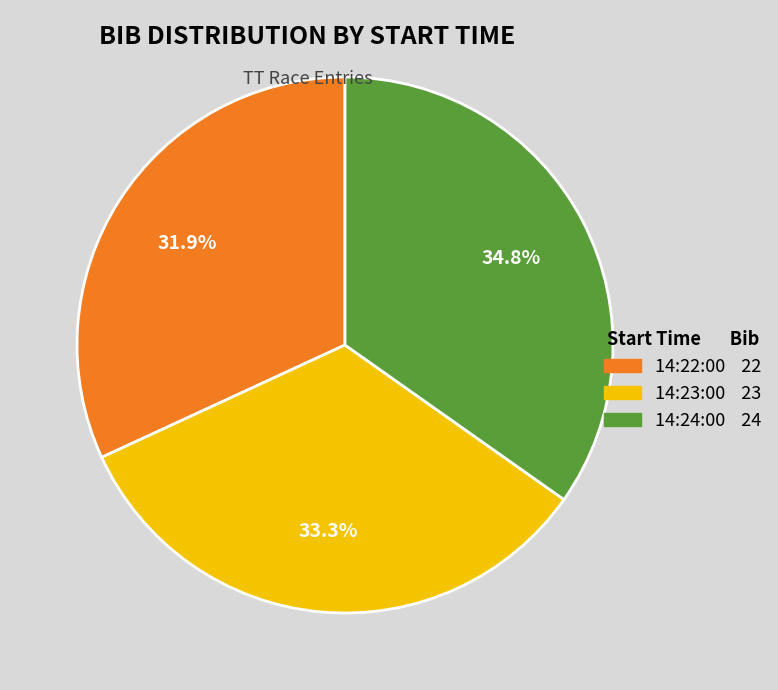

What is the total percentage of 14:24:00 and 14:22:00?

66.7%